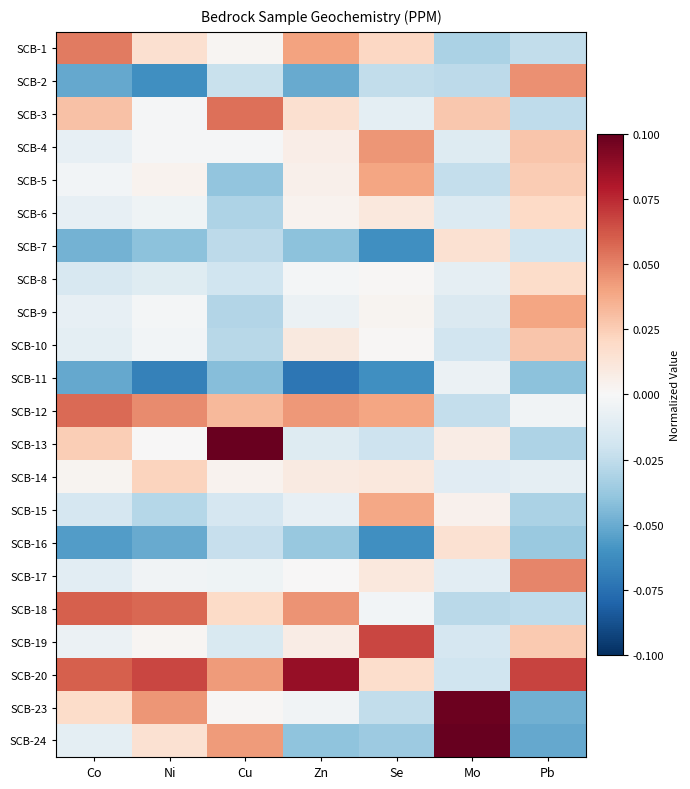

Reading left to right, what are all the values shown in this chart?

SCB-1: Co=0.1	Ni=0.0	Cu=0.0	Zn=0.0	Se=0.0	Mo=-0.0	Pb=-0.0
SCB-2: Co=-0.1	Ni=-0.1	Cu=-0.0	Zn=-0.1	Se=-0.0	Mo=-0.0	Pb=0.0
SCB-3: Co=0.0	Ni=-0.0	Cu=0.1	Zn=0.0	Se=-0.0	Mo=0.0	Pb=-0.0
SCB-4: Co=-0.0	Ni=-0.0	Cu=-0.0	Zn=0.0	Se=0.0	Mo=-0.0	Pb=0.0
SCB-5: Co=-0.0	Ni=0.0	Cu=-0.0	Zn=0.0	Se=0.0	Mo=-0.0	Pb=0.0
SCB-6: Co=-0.0	Ni=-0.0	Cu=-0.0	Zn=0.0	Se=0.0	Mo=-0.0	Pb=0.0
SCB-7: Co=-0.0	Ni=-0.0	Cu=-0.0	Zn=-0.0	Se=-0.1	Mo=0.0	Pb=-0.0
SCB-8: Co=-0.0	Ni=-0.0	Cu=-0.0	Zn=-0.0	Se=0.0	Mo=-0.0	Pb=0.0
SCB-9: Co=-0.0	Ni=-0.0	Cu=-0.0	Zn=-0.0	Se=0.0	Mo=-0.0	Pb=0.0
SCB-10: Co=-0.0	Ni=-0.0	Cu=-0.0	Zn=0.0	Se=0.0	Mo=-0.0	Pb=0.0
SCB-11: Co=-0.1	Ni=-0.1	Cu=-0.0	Zn=-0.1	Se=-0.1	Mo=-0.0	Pb=-0.0
SCB-12: Co=0.1	Ni=0.0	Cu=0.0	Zn=0.0	Se=0.0	Mo=-0.0	Pb=-0.0
SCB-13: Co=0.0	Ni=0.0	Cu=0.1	Zn=-0.0	Se=-0.0	Mo=0.0	Pb=-0.0
SCB-14: Co=0.0	Ni=0.0	Cu=0.0	Zn=0.0	Se=0.0	Mo=-0.0	Pb=-0.0
SCB-15: Co=-0.0	Ni=-0.0	Cu=-0.0	Zn=-0.0	Se=0.0	Mo=0.0	Pb=-0.0
SCB-16: Co=-0.1	Ni=-0.1	Cu=-0.0	Zn=-0.0	Se=-0.1	Mo=0.0	Pb=-0.0
SCB-17: Co=-0.0	Ni=-0.0	Cu=-0.0	Zn=0.0	Se=0.0	Mo=-0.0	Pb=0.0
SCB-18: Co=0.1	Ni=0.1	Cu=0.0	Zn=0.0	Se=-0.0	Mo=-0.0	Pb=-0.0
SCB-19: Co=-0.0	Ni=0.0	Cu=-0.0	Zn=0.0	Se=0.1	Mo=-0.0	Pb=0.0
SCB-20: Co=0.1	Ni=0.1	Cu=0.0	Zn=0.1	Se=0.0	Mo=-0.0	Pb=0.1
SCB-23: Co=0.0	Ni=0.0	Cu=0.0	Zn=-0.0	Se=-0.0	Mo=0.1	Pb=-0.0
SCB-24: Co=-0.0	Ni=0.0	Cu=0.0	Zn=-0.0	Se=-0.0	Mo=0.1	Pb=-0.1